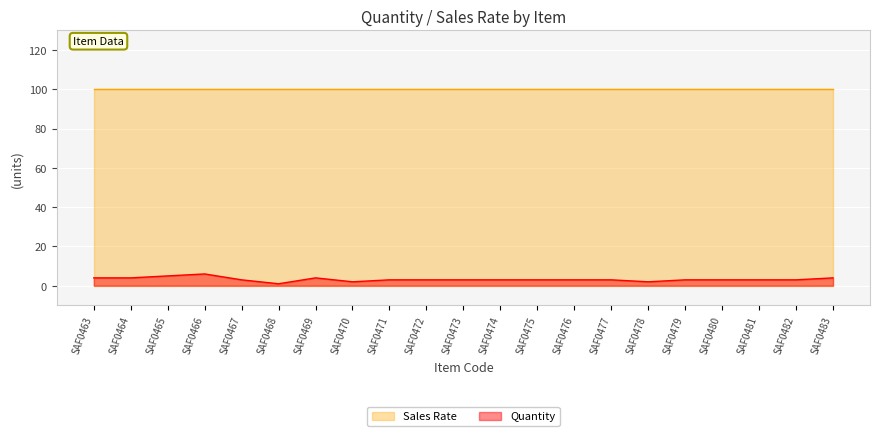

What is the change in value from SAF0463 to SAF0479?

-1